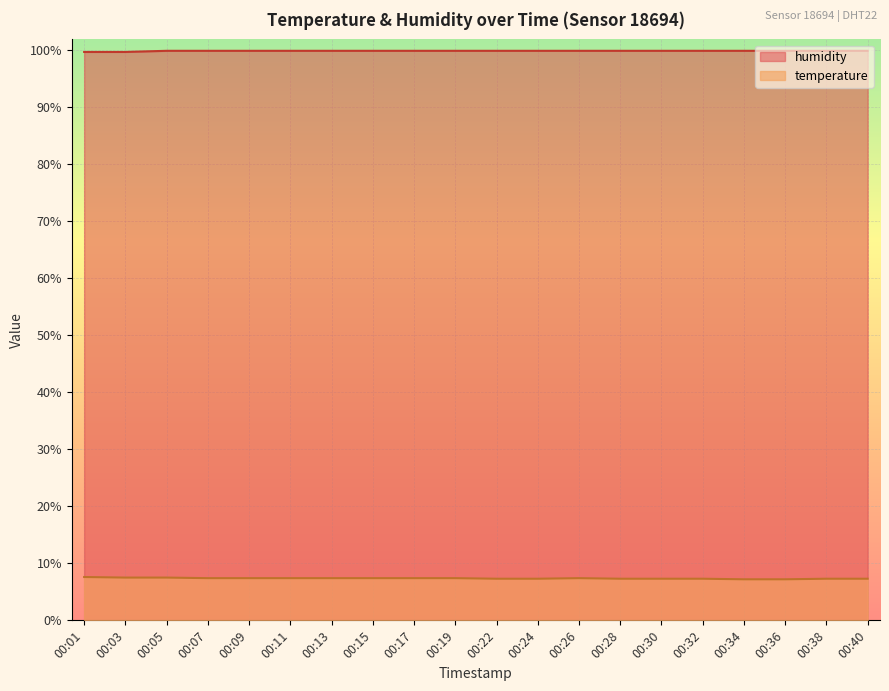

True or false: temperature has more than 1 points higher than both neighbors.

False